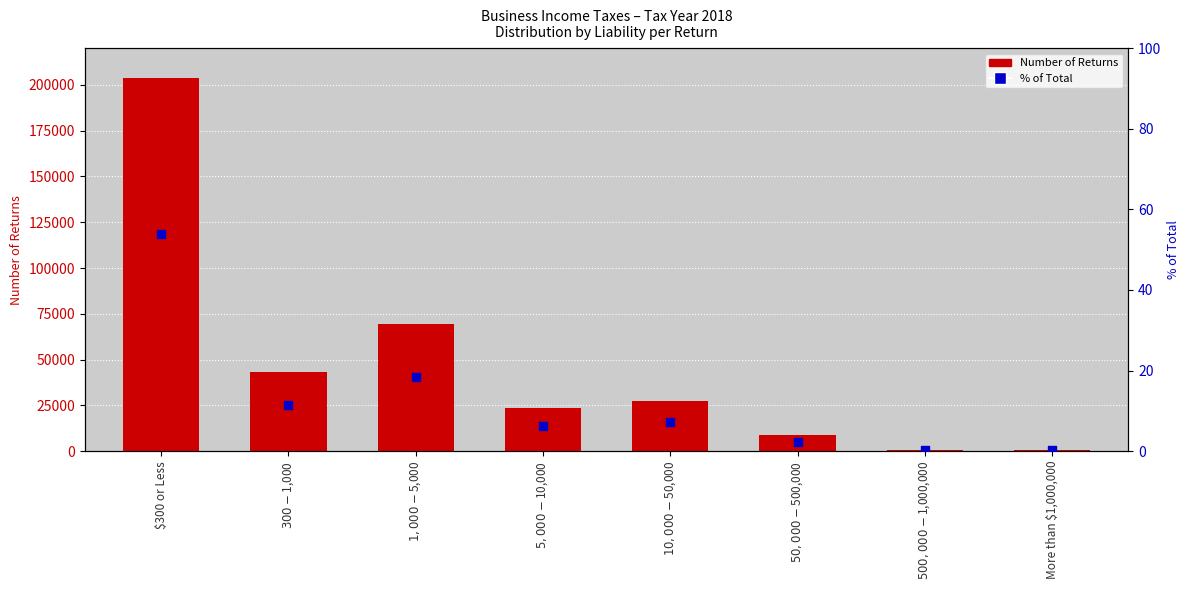

At how many categories does at least one series exceed 6505?

6